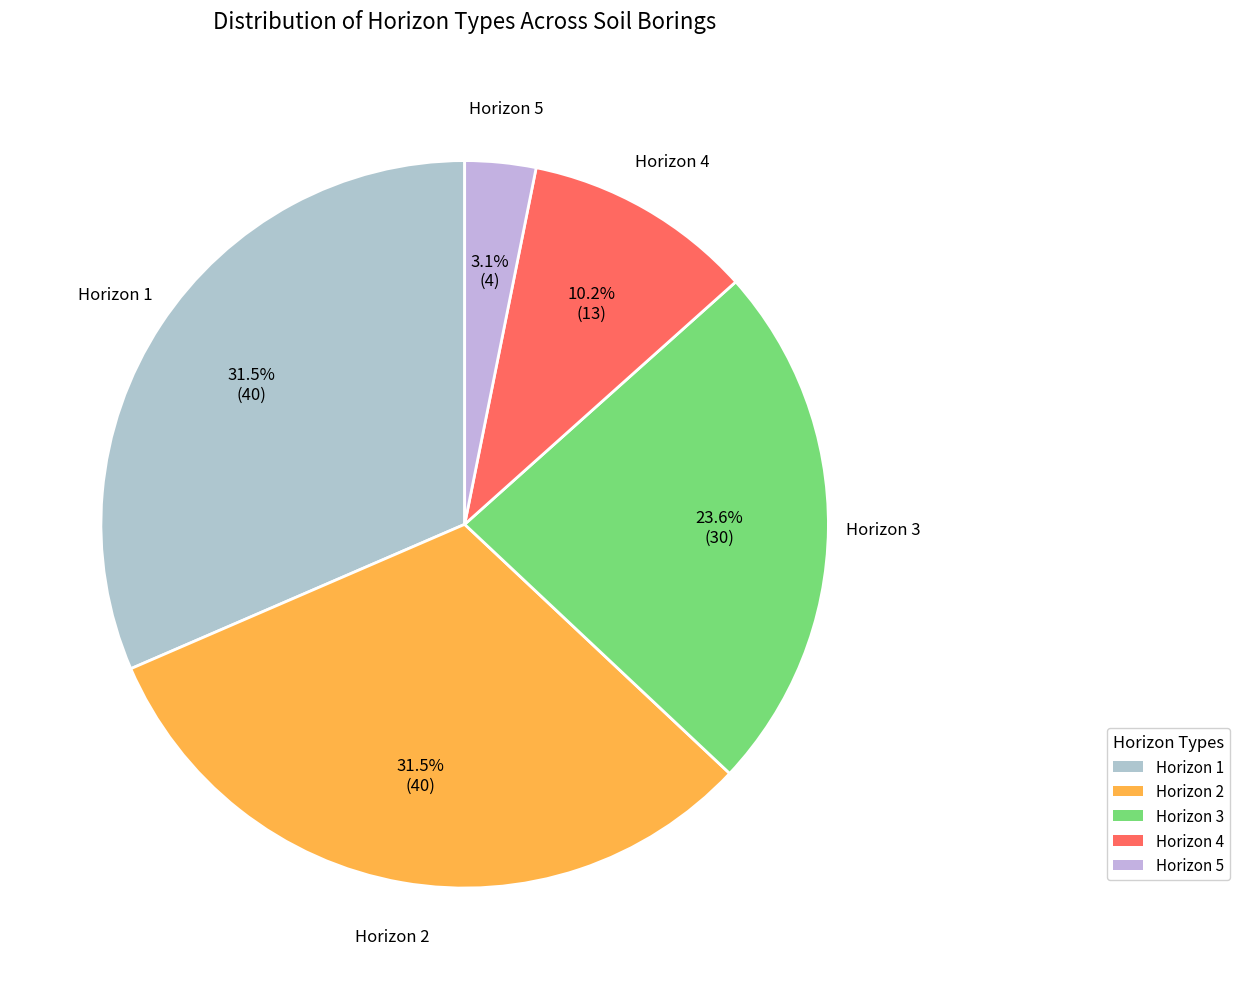

Count the number of slices in the pie.

5